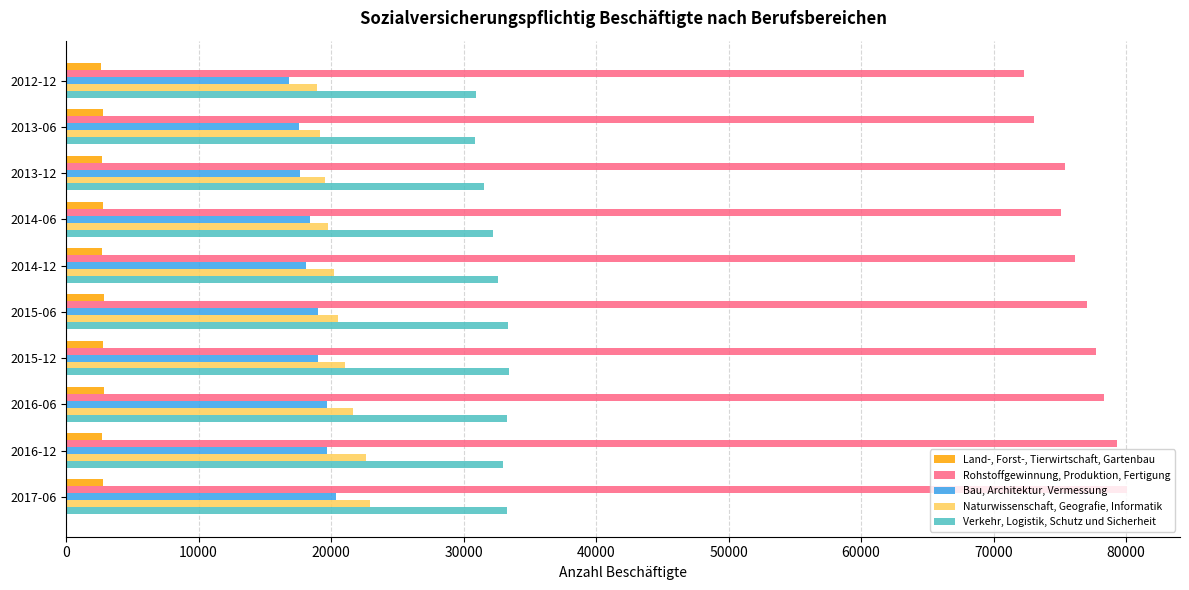

Which series has the widest spread of values?

Rohstoffgewinnung, Produktion, Fertigung